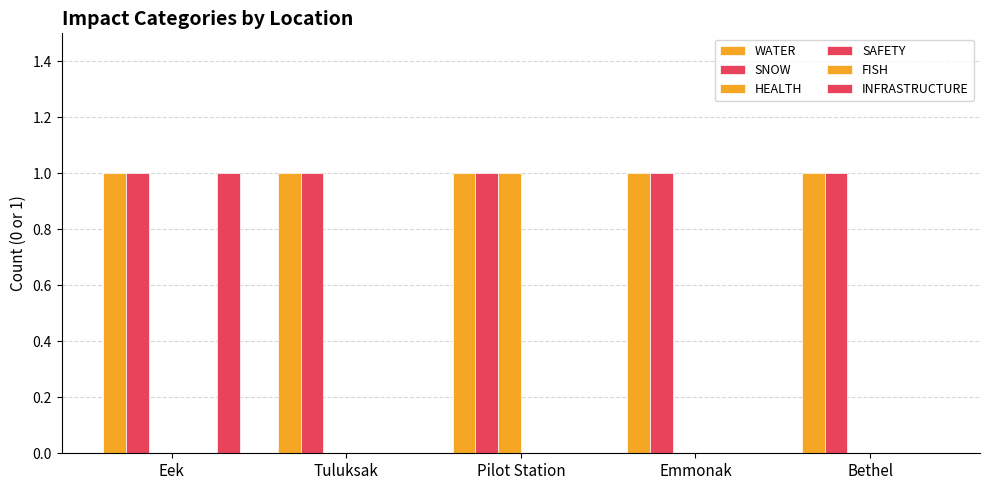

The value of INFRASTRUCTURE at Eek is 1. True or false?

True